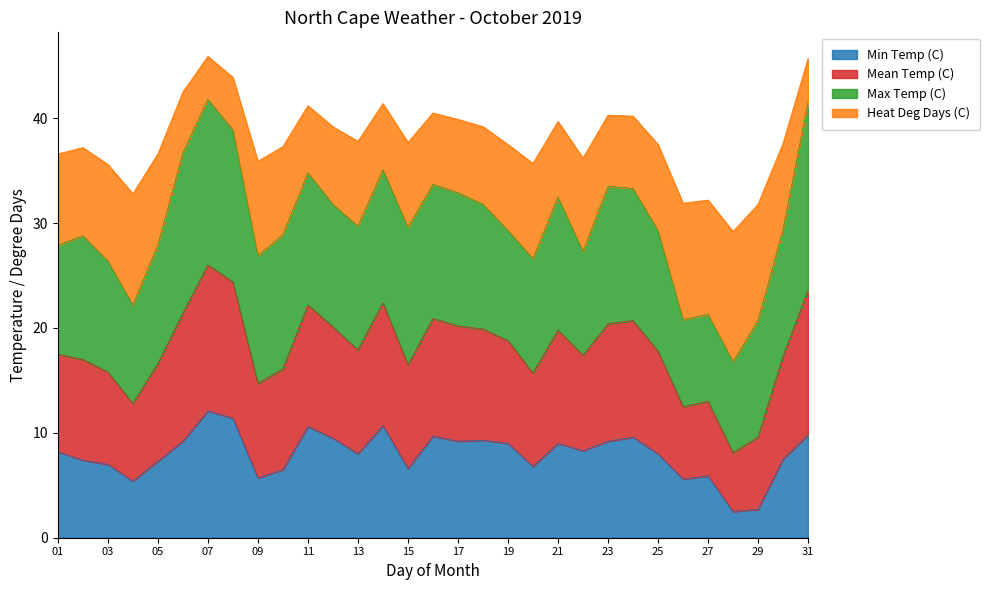

What is the difference between the second highest and minimum values in the Min Temp (C) series?

8.9